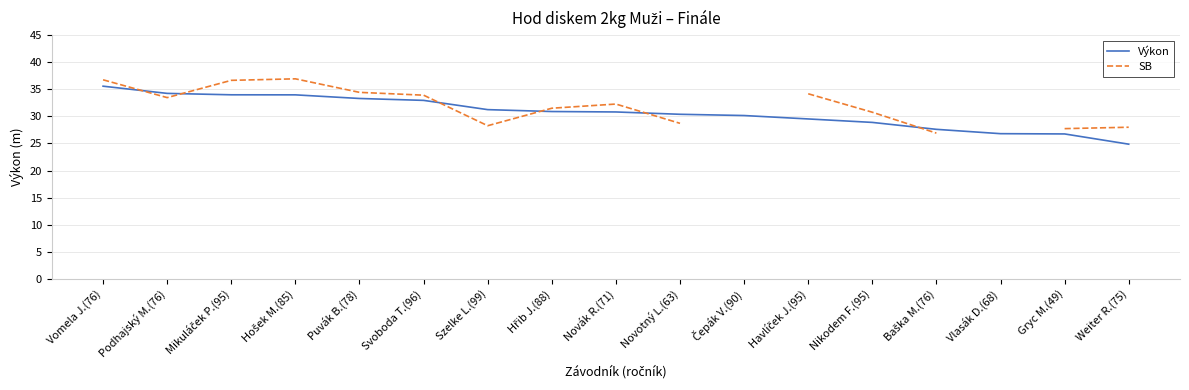

How many intersections are there between SB and Výkon?

6